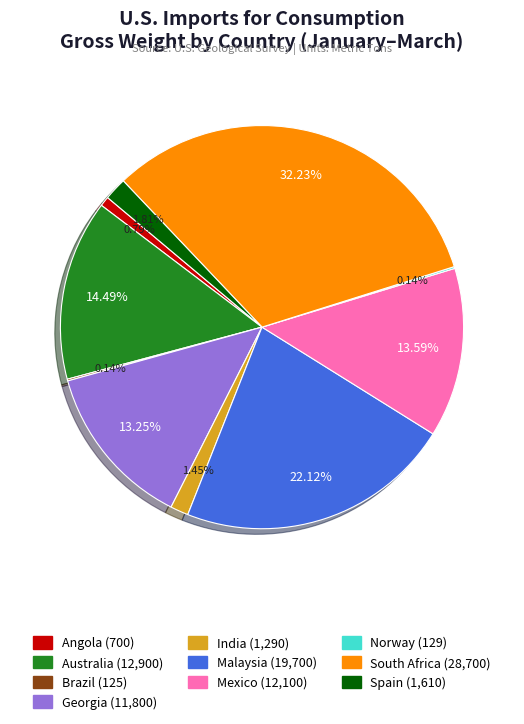

To the nearest percent, what is the combined percentage of South Africa and Australia?

47%